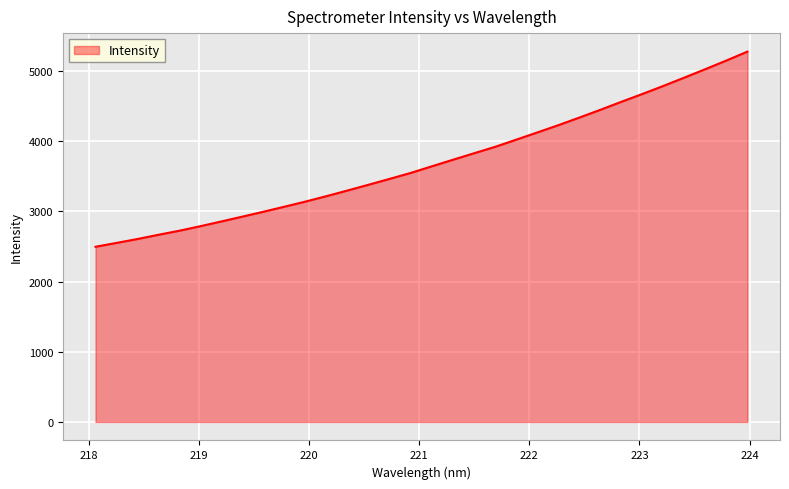

What is the greatest value displayed?

5277.3